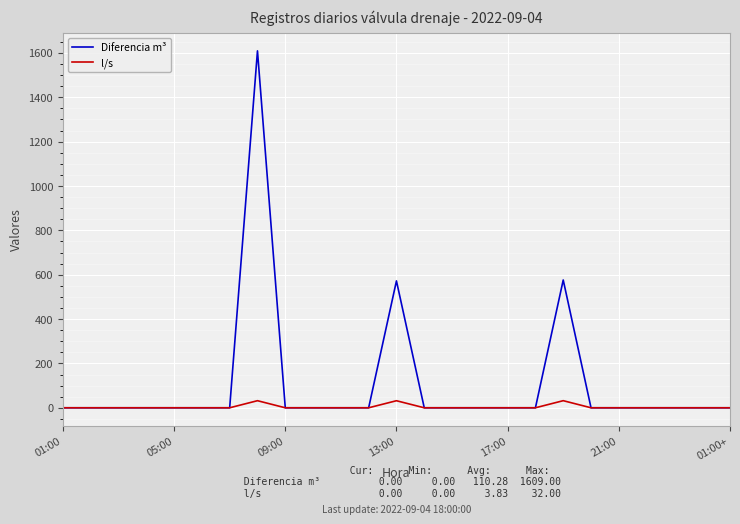

What are all the series names shown in the legend?

Diferencia m³, l/s